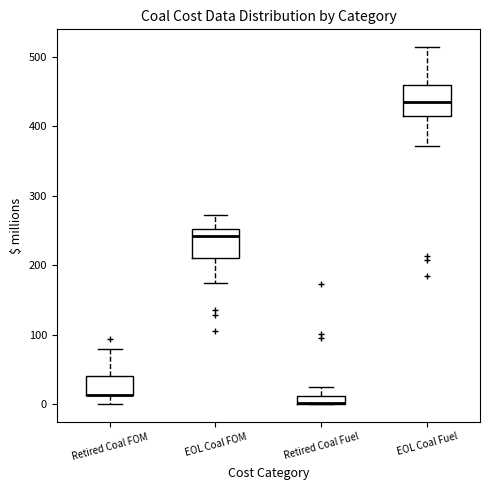

Where is the lower edge of the box for Retired Coal Fuel on the y-axis? The values are not printed on the chart, so give them approximately, as read against the axis.

0